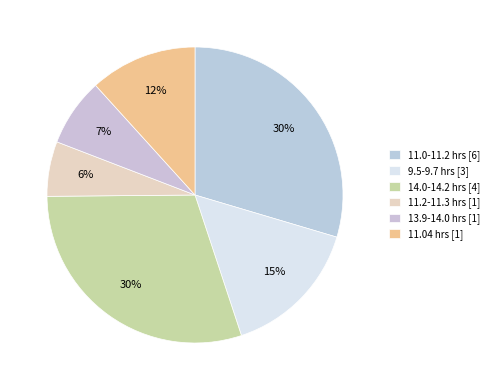

How many slices are in this pie chart?

6